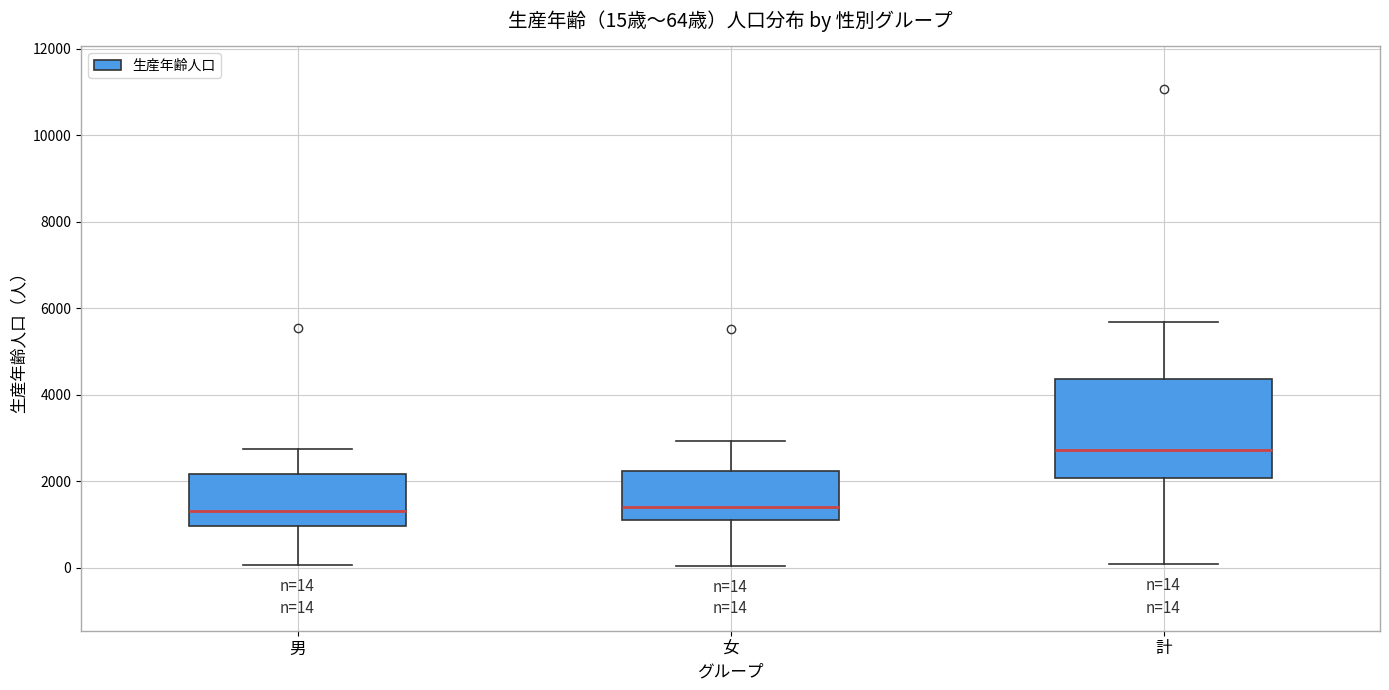

Which box's median line is the highest?

計